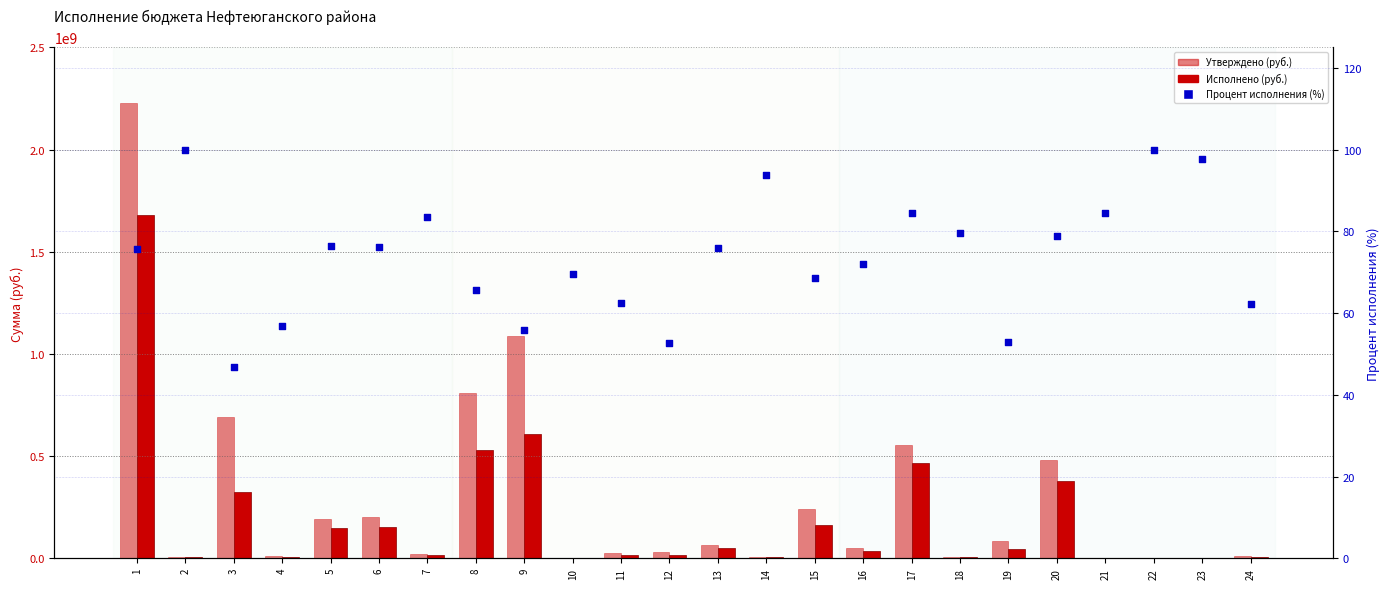

At how many categories does at least one series exceed 1274865170?

1